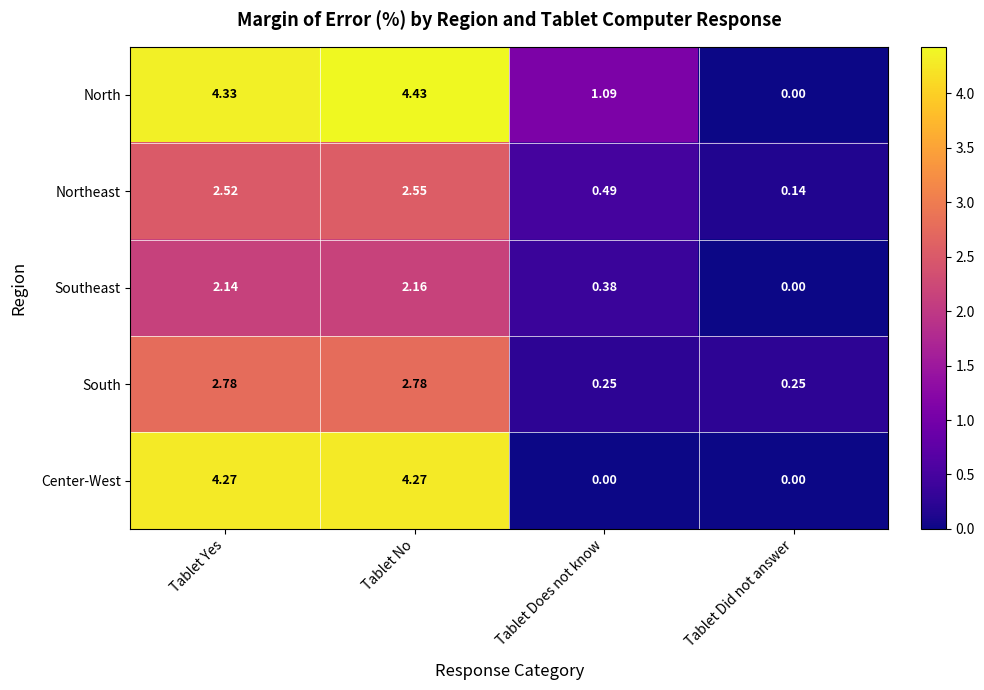

Where does the North series first go above 4?

Tablet Yes